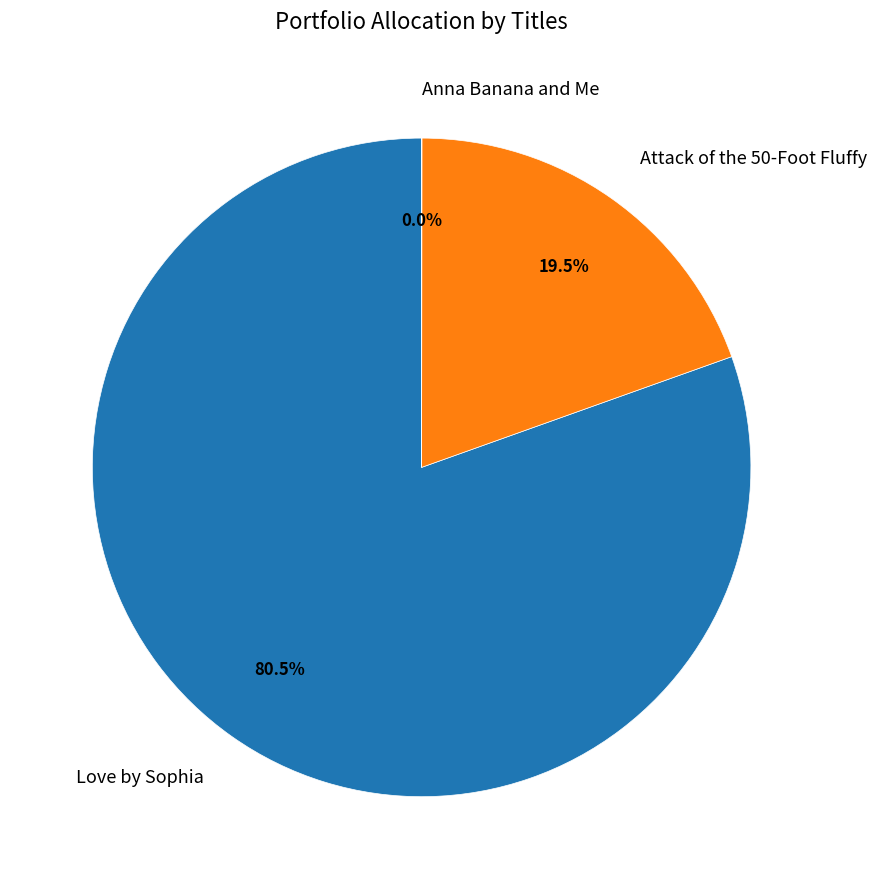

To the nearest percent, what is the average slice percentage?

33%